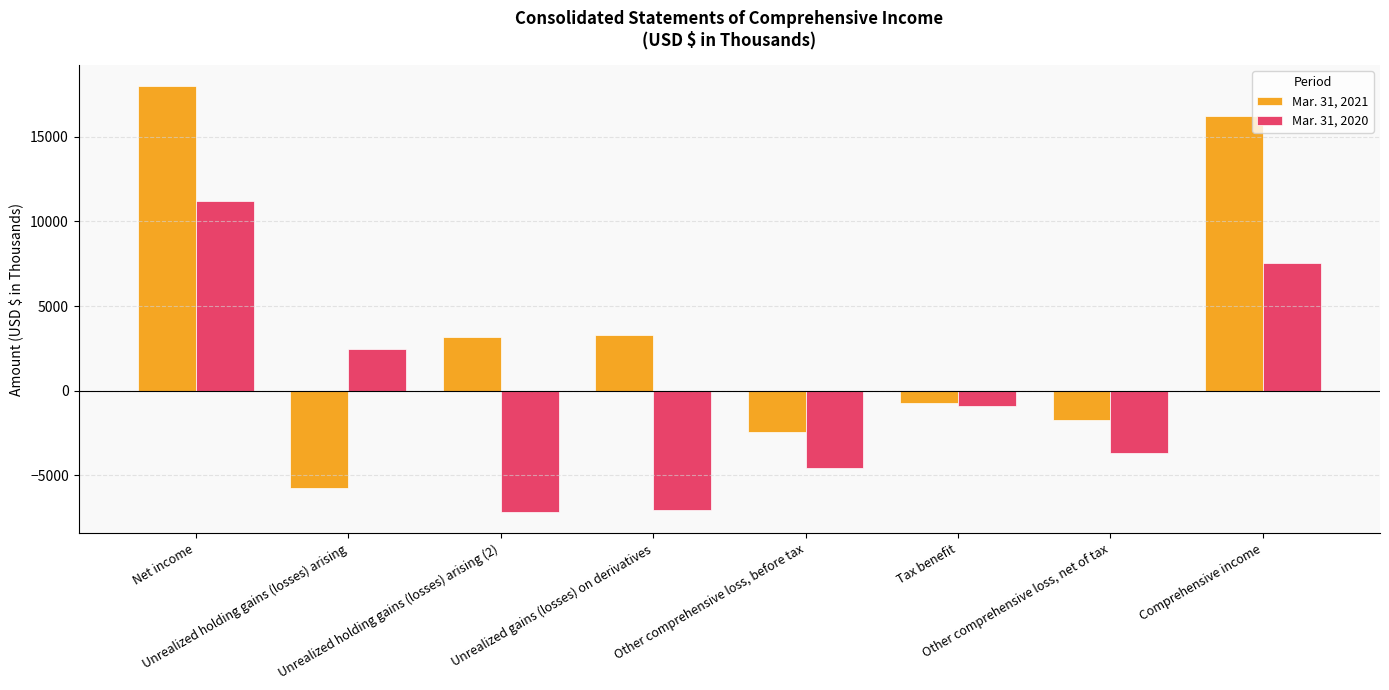

Count the number of data series in this chart.

2